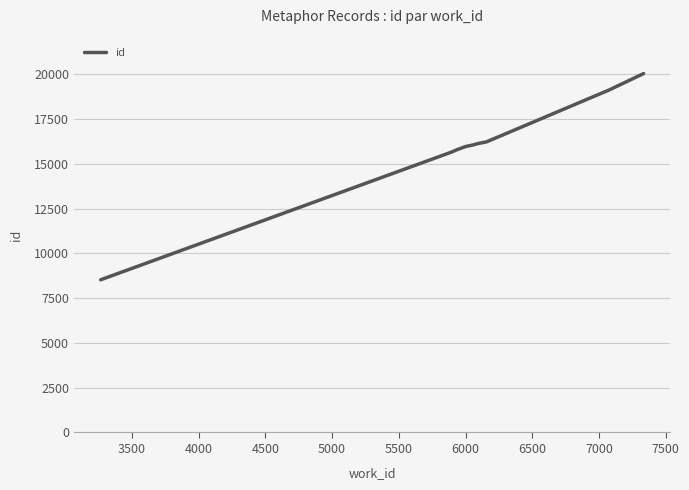

What is the minimum value shown in the chart?

8523